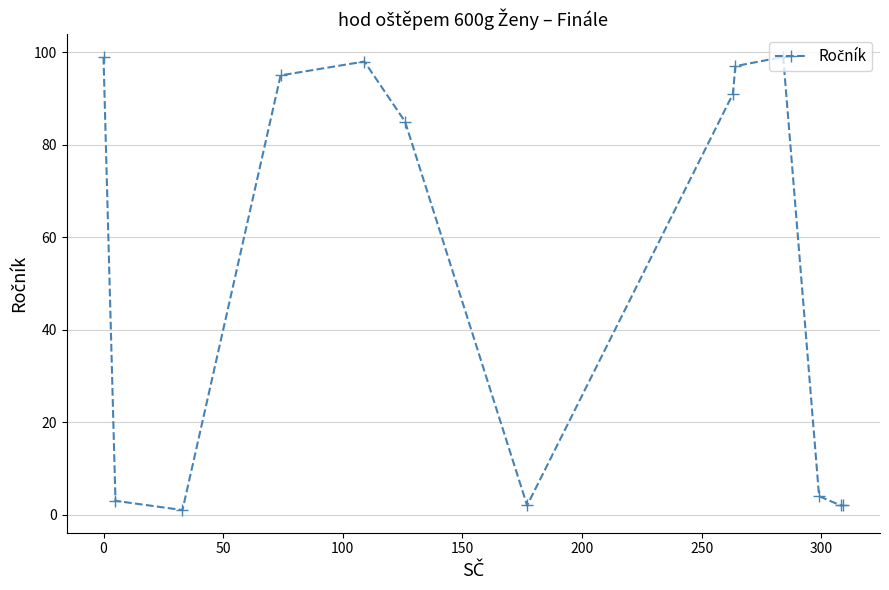

What is the greatest value displayed?

99